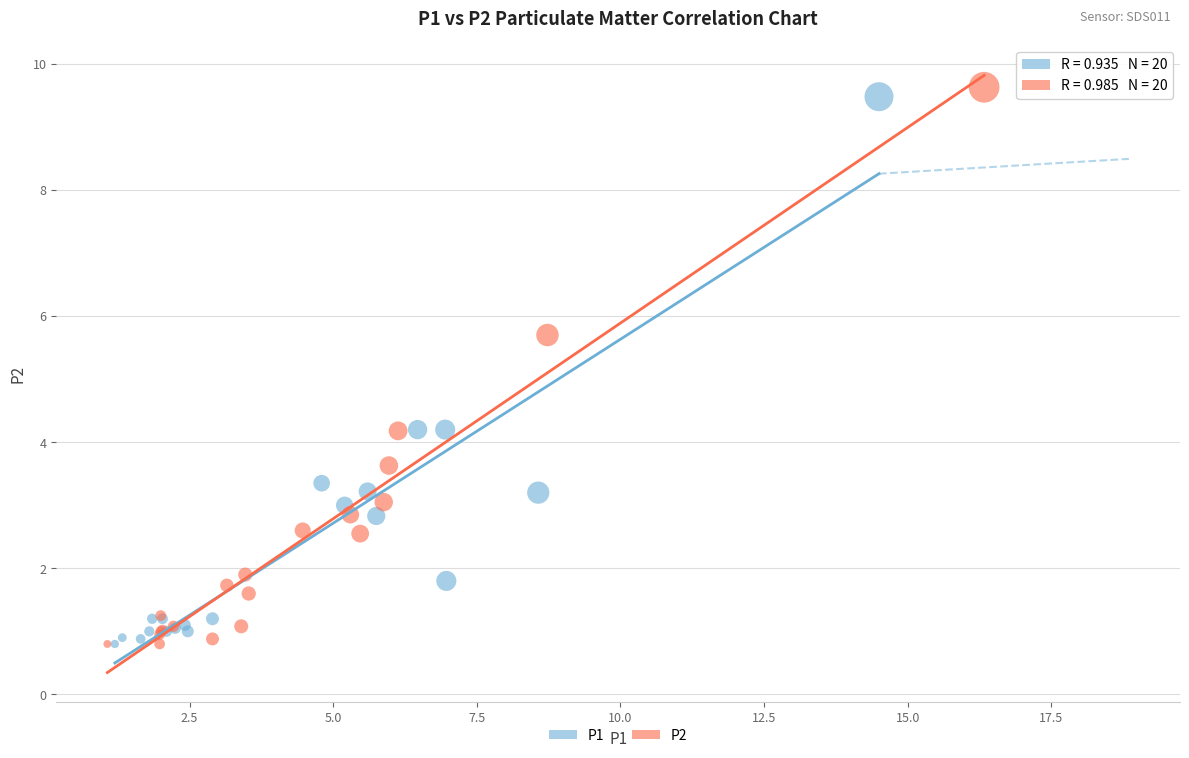

Which series has the largest Y range (max minus min)?

P2